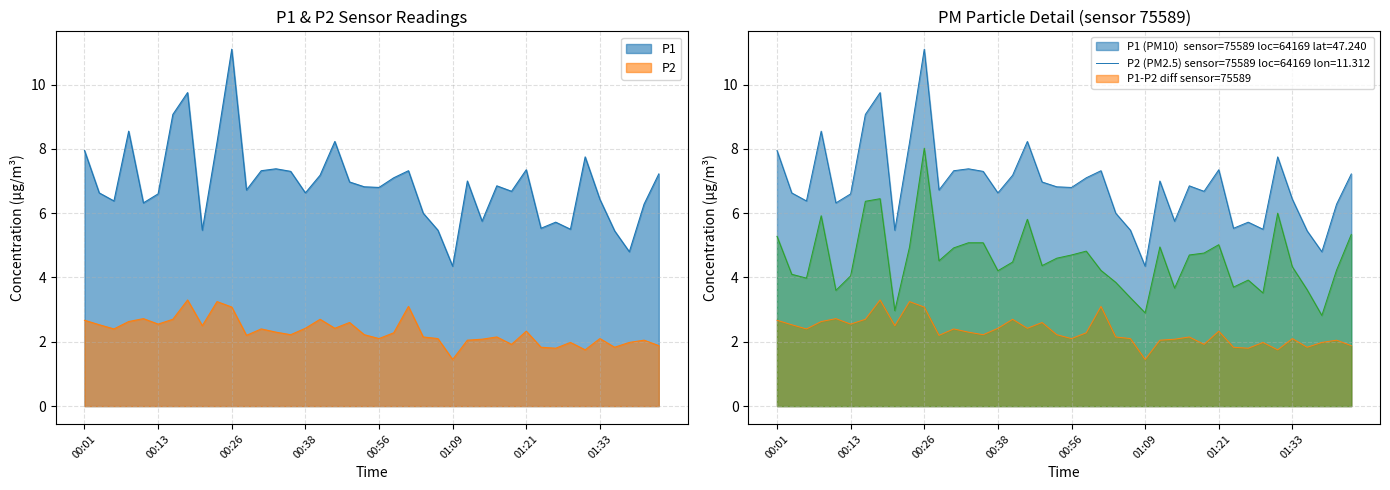

Does the chart have visible grid lines?

Yes